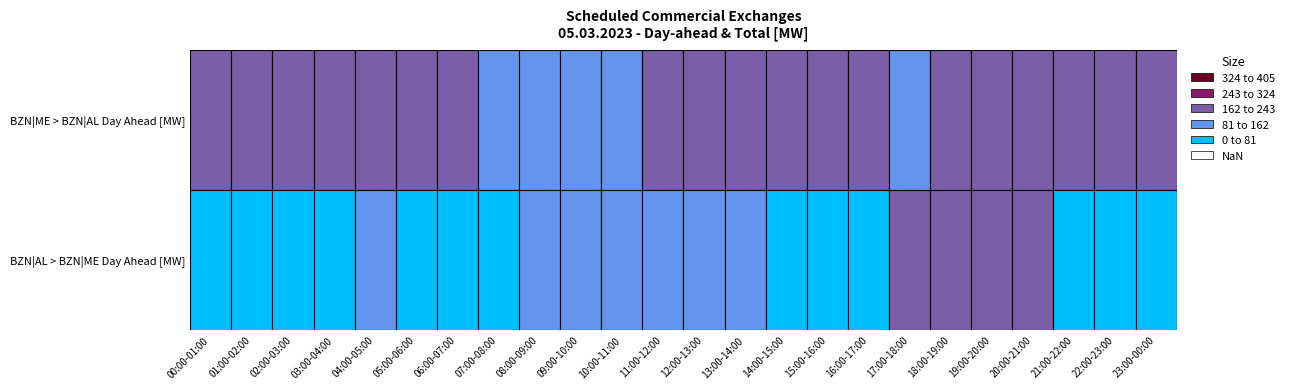

At how many categories does at least one series exceed 133?

21